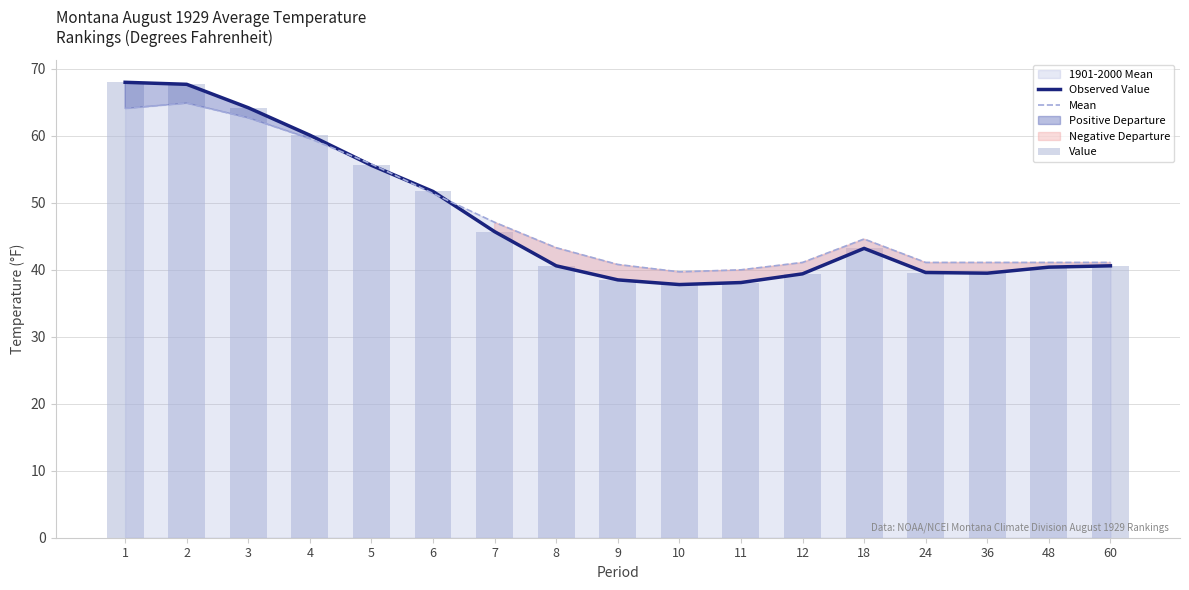

Is it true that Mean equals 40.0 at 11?

True